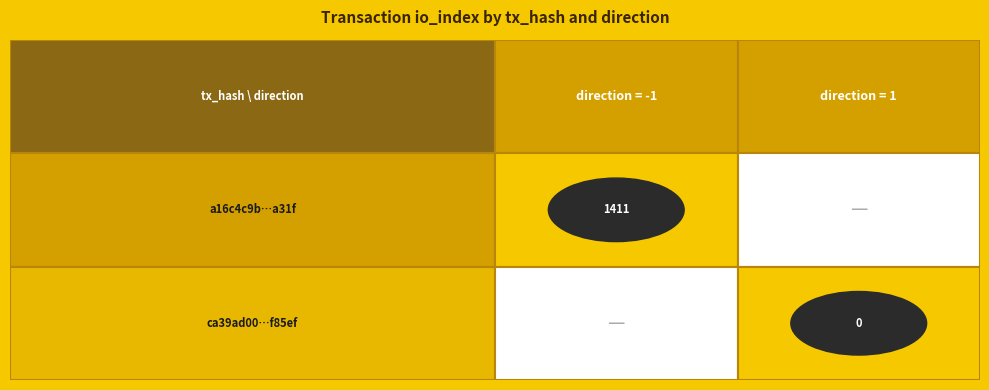

True or false: ca39ad0073900b0fe0e4307956722ec68ef85ef has a value of 0 at io_index.

True